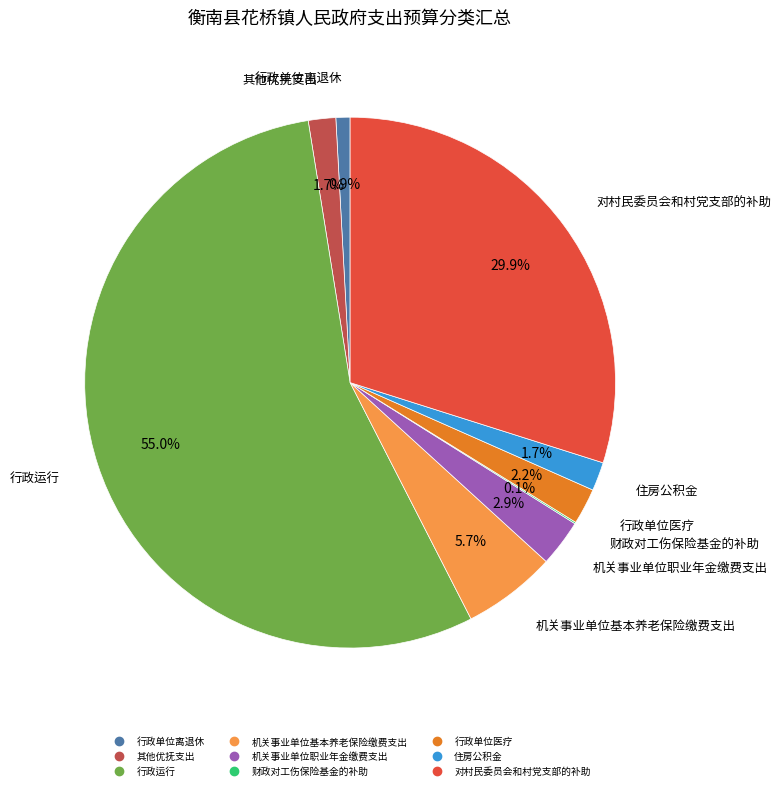

How much of the chart is everything except 行政单位离退休?

99.1%